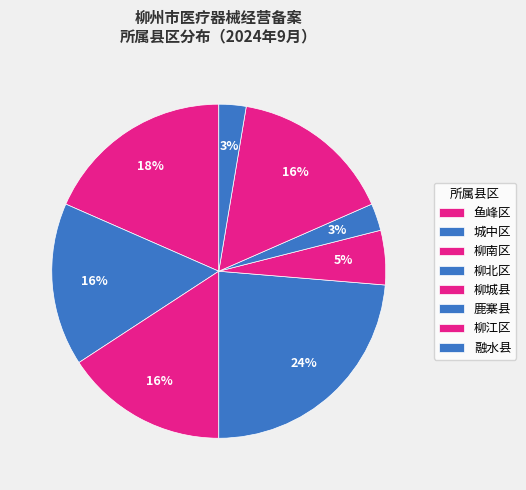

Count the number of slices in the pie.

8